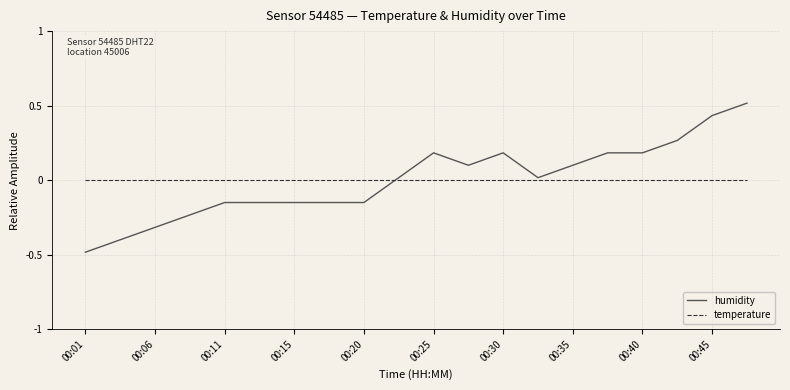

Which series has the largest range (max minus min)?

humidity